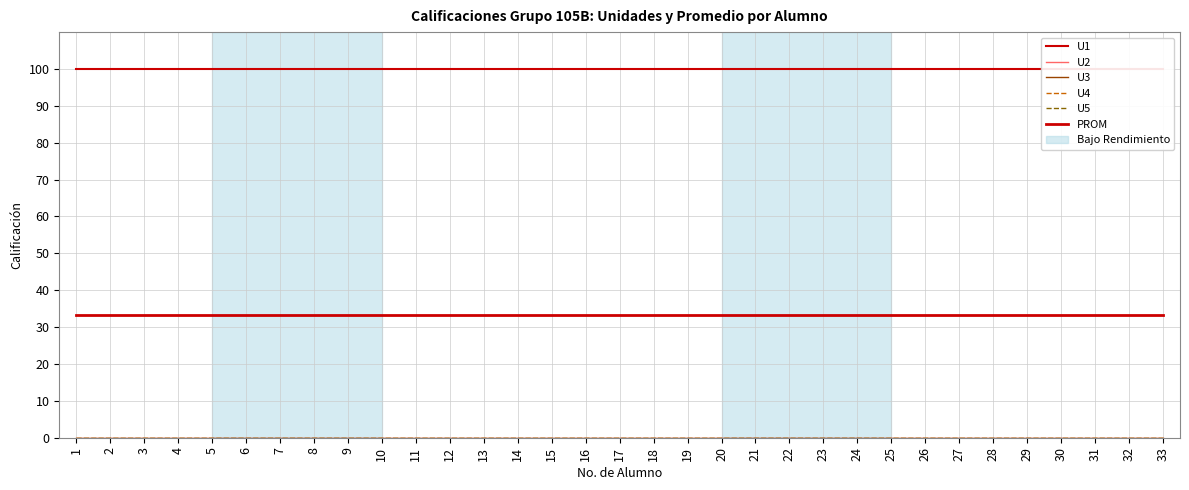

How many lines are shown in the chart?

6